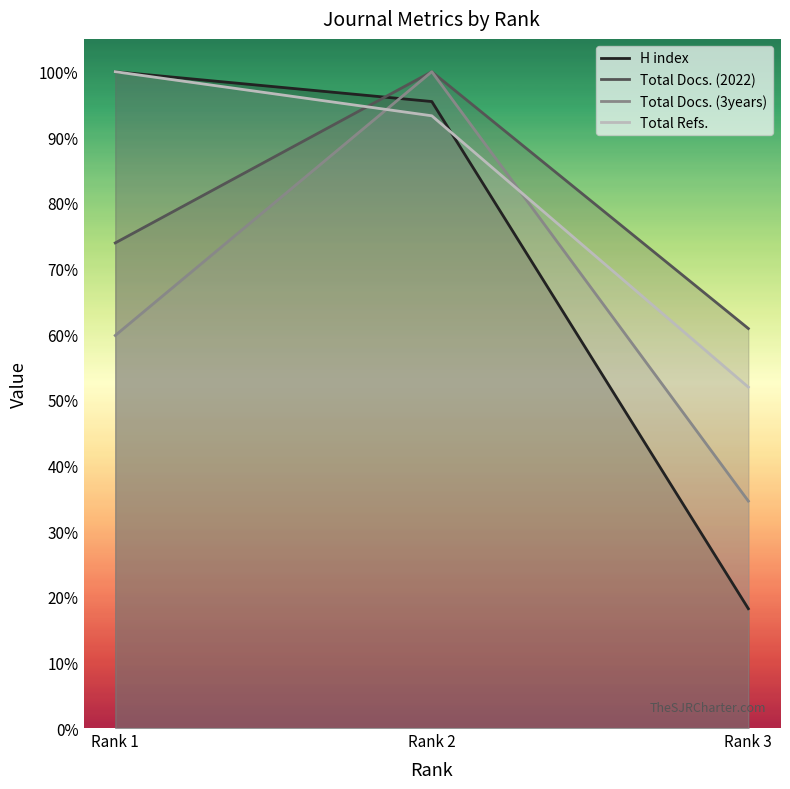

Between Rank 2 and Rank 3, which series saw the biggest shift?

H index